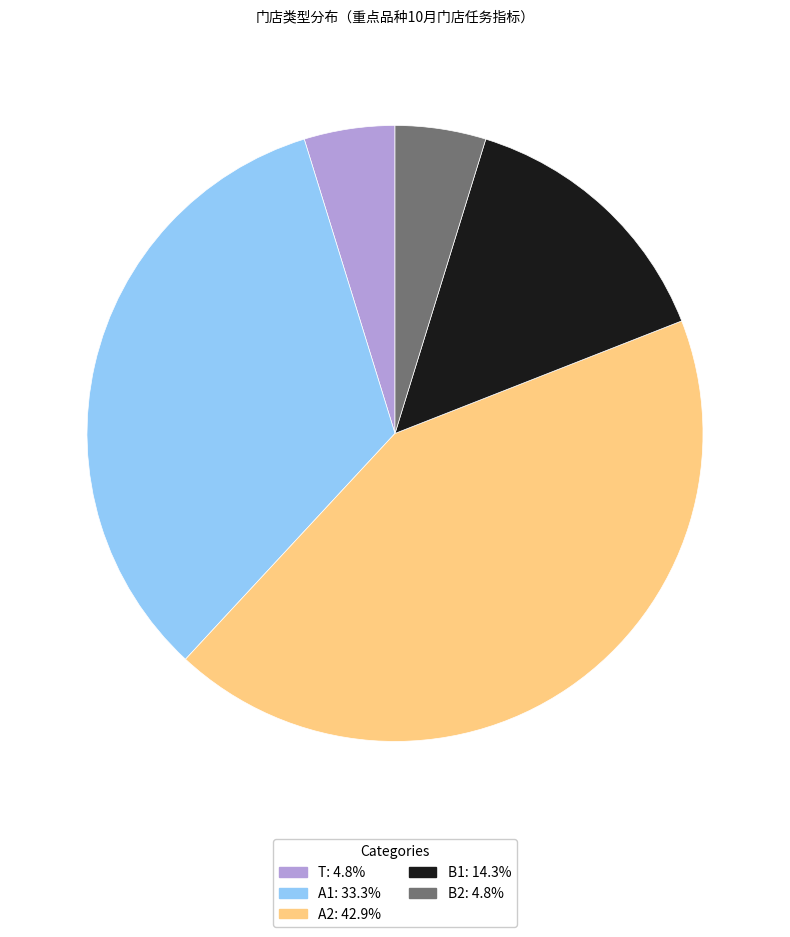

How many segments does this pie chart have?

5